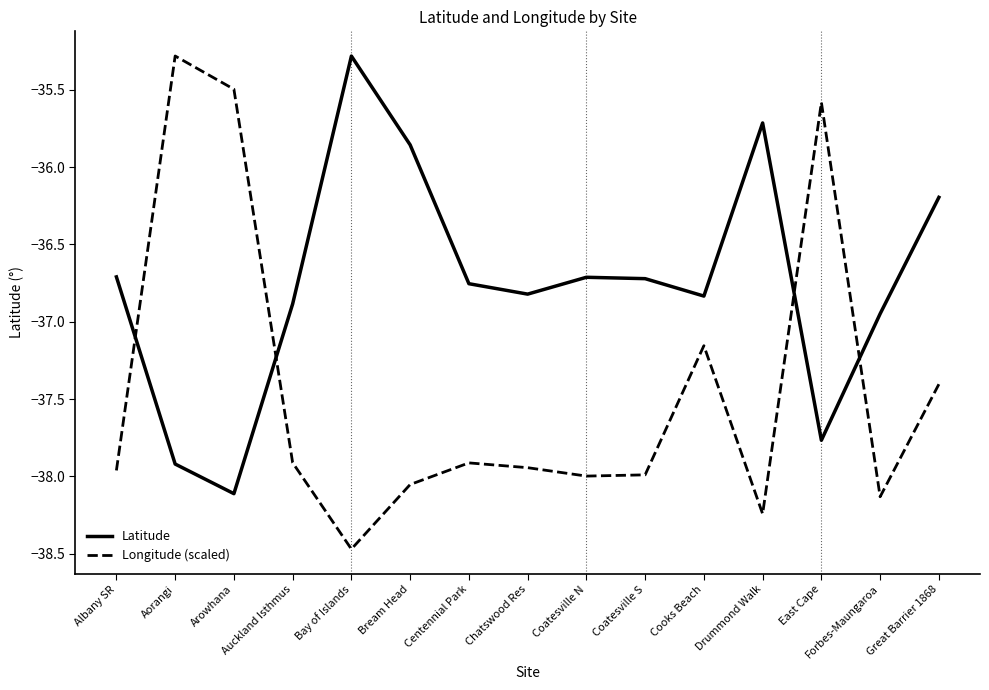

Which series ends up on top after the final intersection of Longitude (scaled) and Latitude?

Latitude